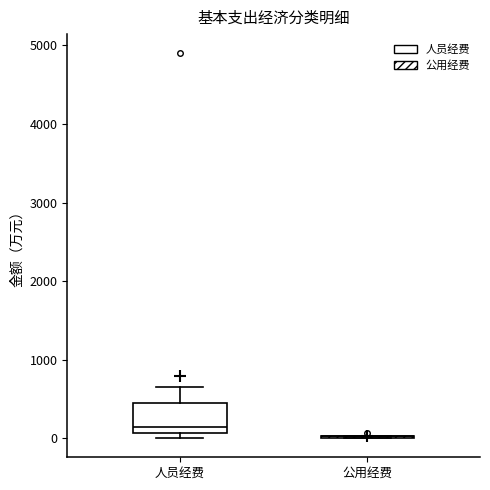

Comparing the boxes themselves (not the whiskers), which one is the tallest?

人员经费